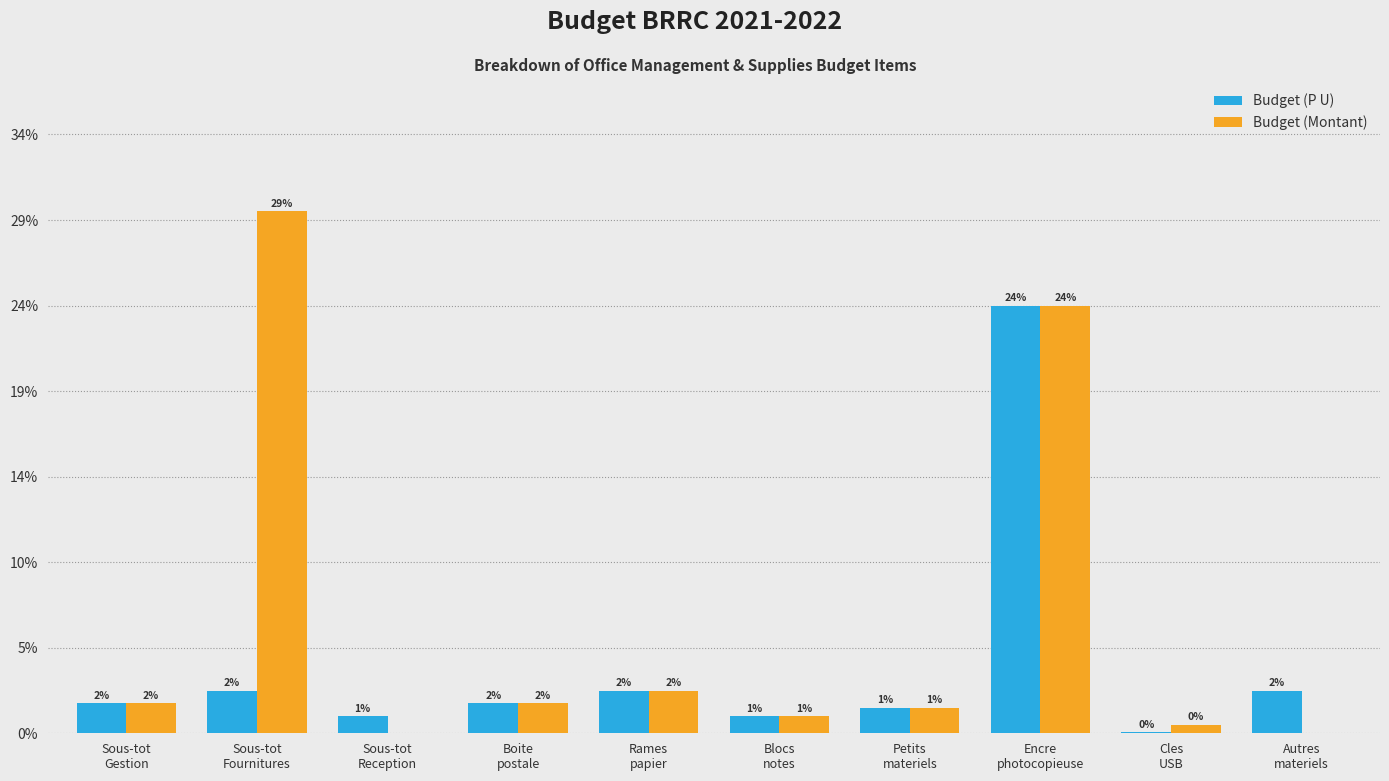

What are all the series names shown in the legend?

Budget (P U), Budget (Montant)